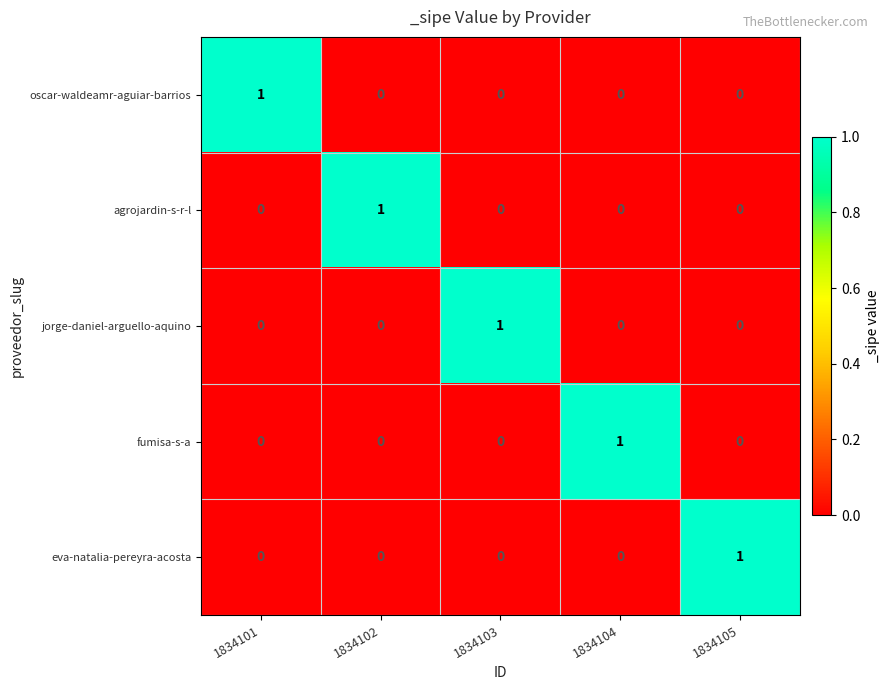

At how many categories does at least one series exceed 0?

5